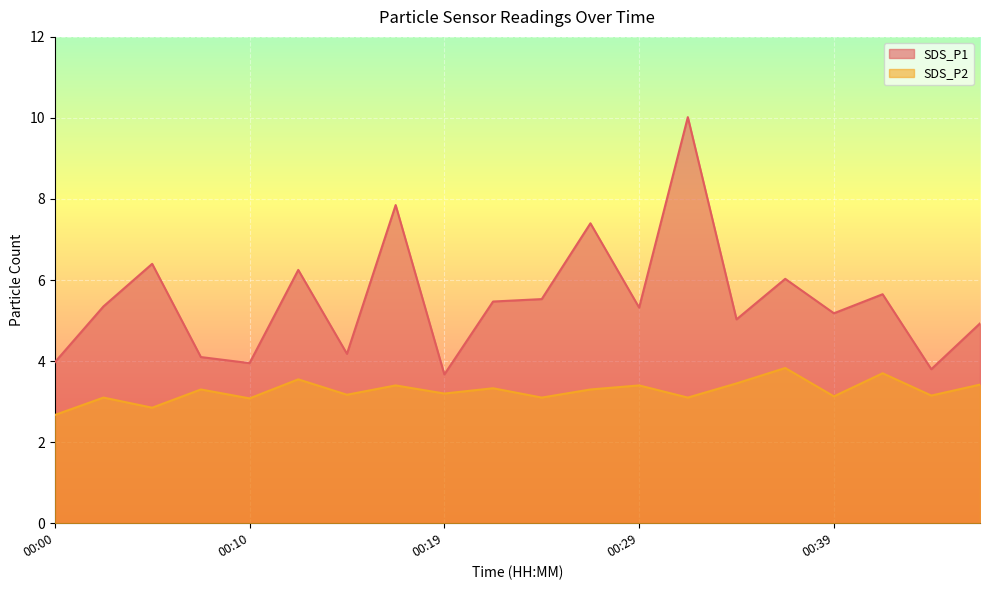

How many interior local valleys does the SDS_P2 series have?

8